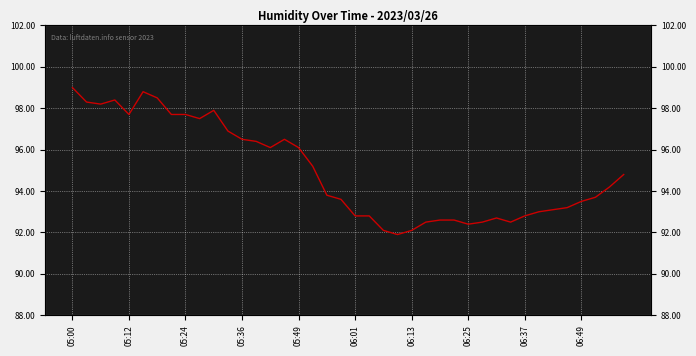

Where is the data nearest to the value 95?

17